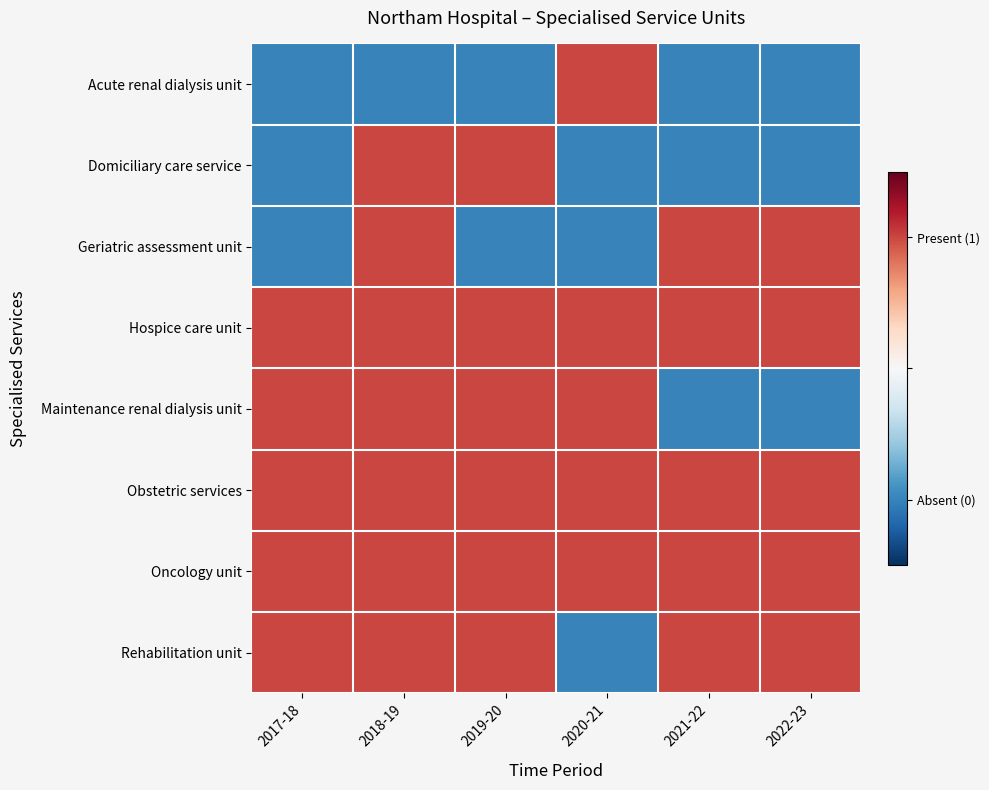

At which category is the sum across all series the highest?

2018-19